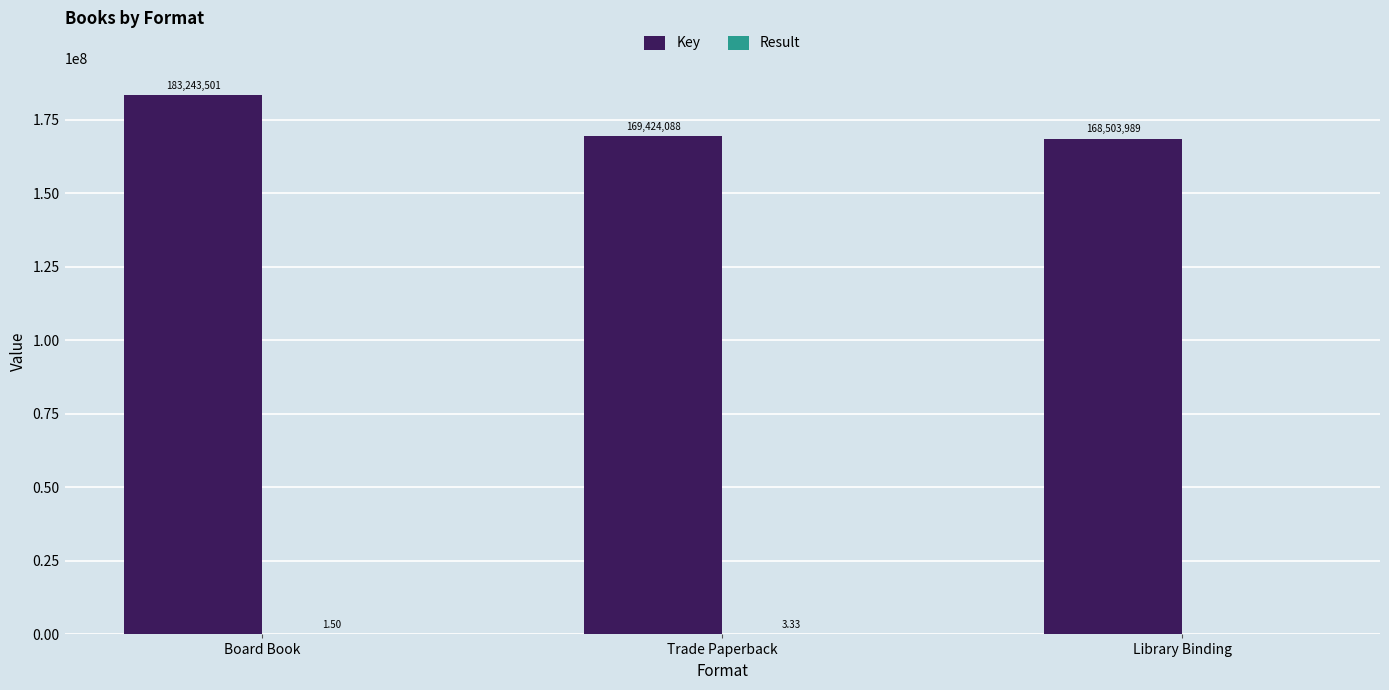

Which label corresponds to the largest value in the chart?

Board Book